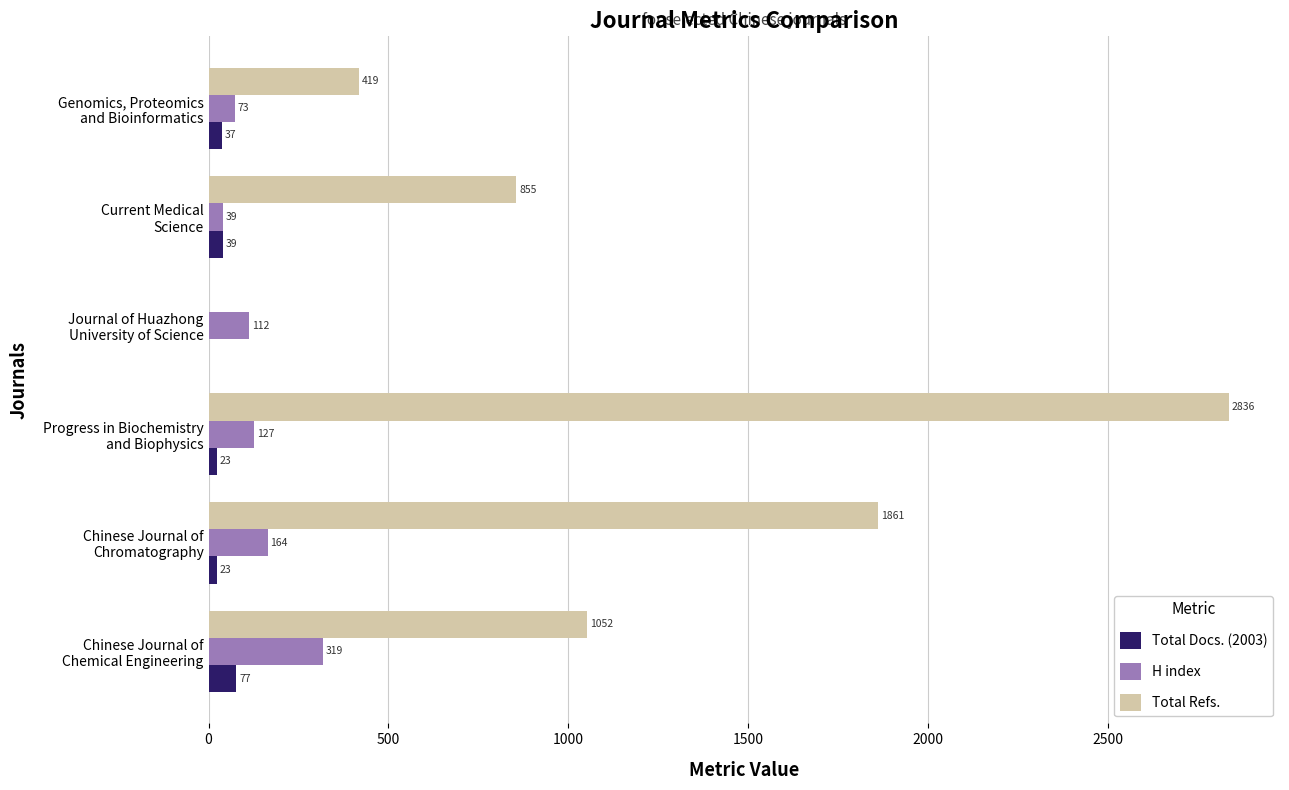

What is the sum of all H index values?

834